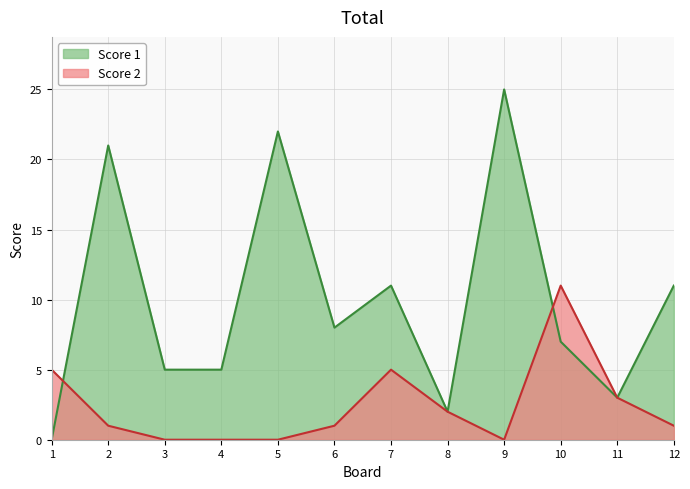

What is the spread (max minus min) of values at 12?

10